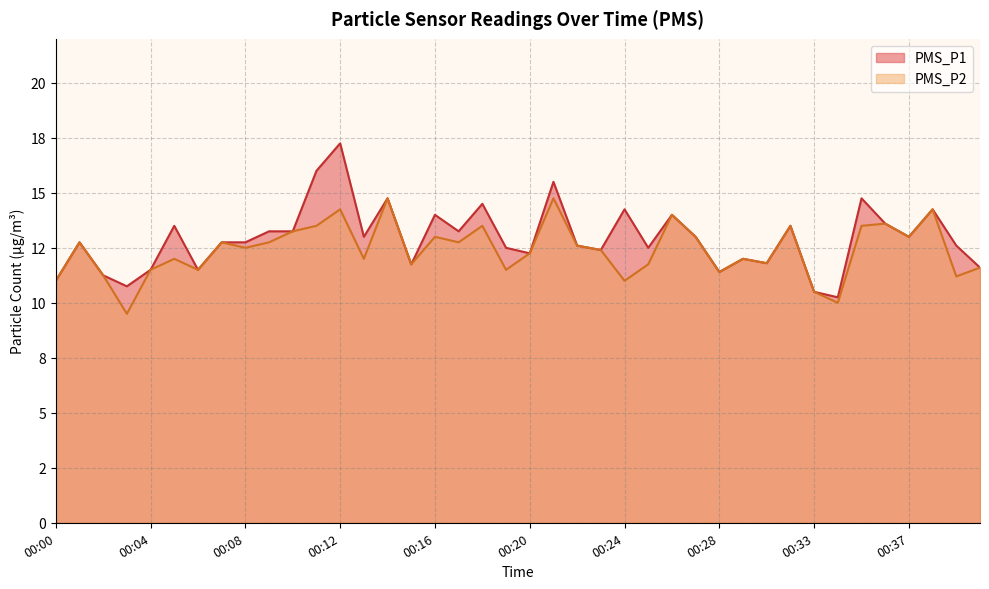

Which has a higher value, 00:00 or 00:20?

00:20